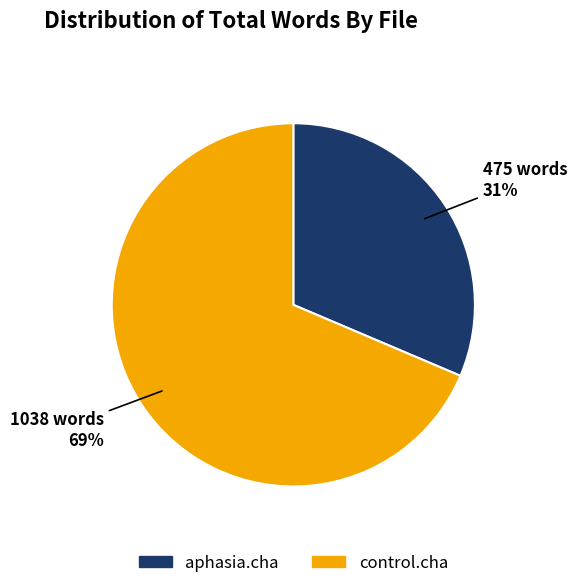

Do control.cha and aphasia.cha together represent more than half of the pie?

Yes